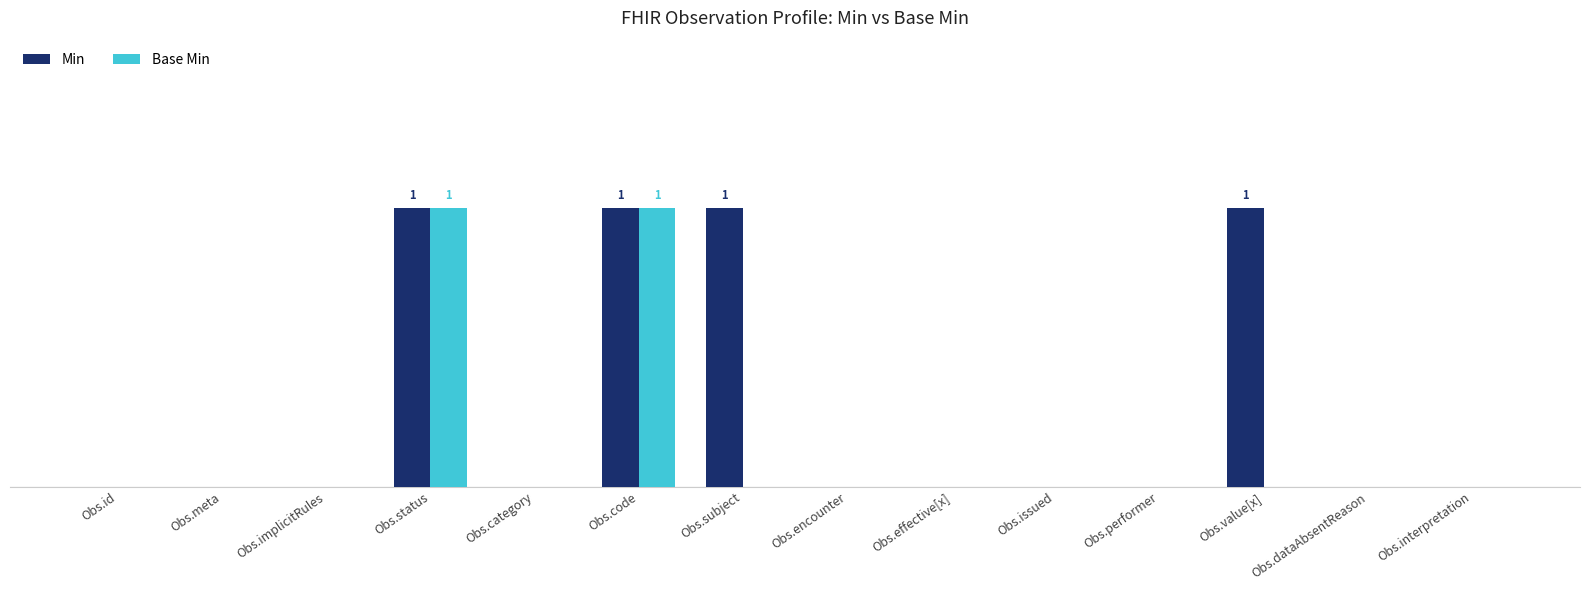

What are all the series names shown in the legend?

Min, Base Min